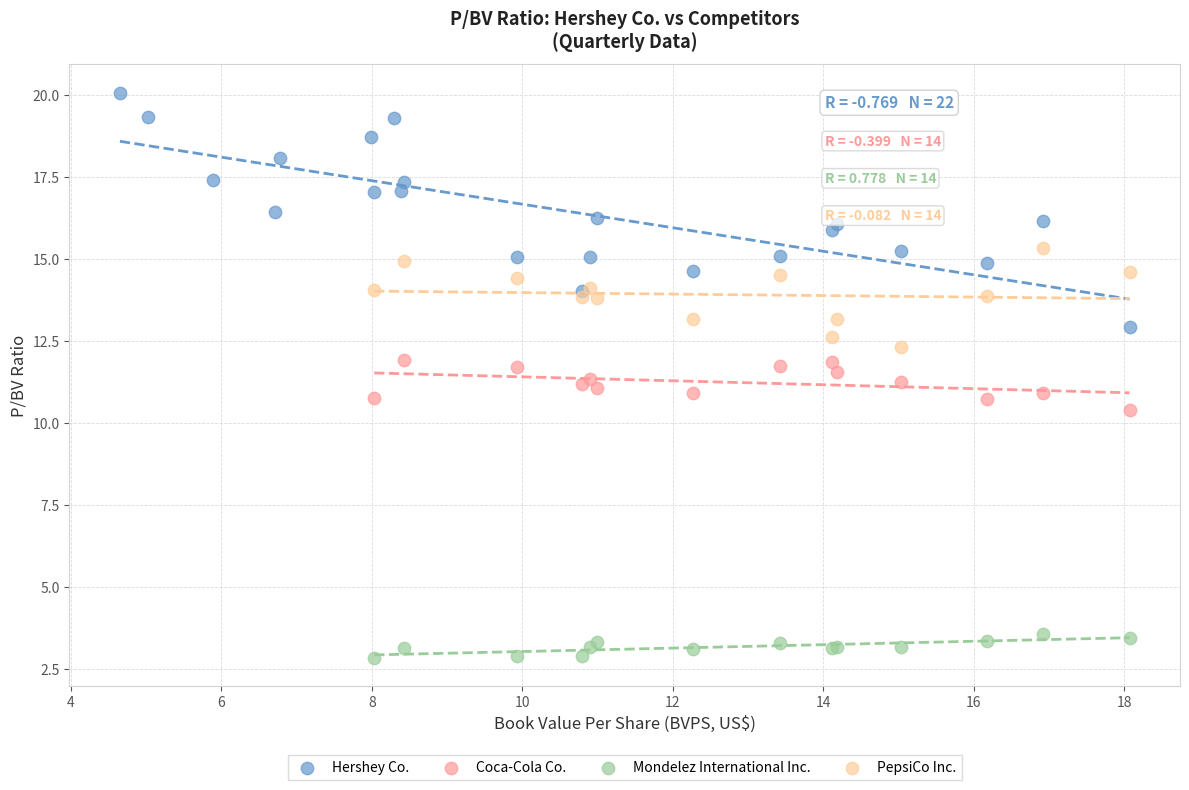

Which series has the widest spread of Y values?

Hershey Co.